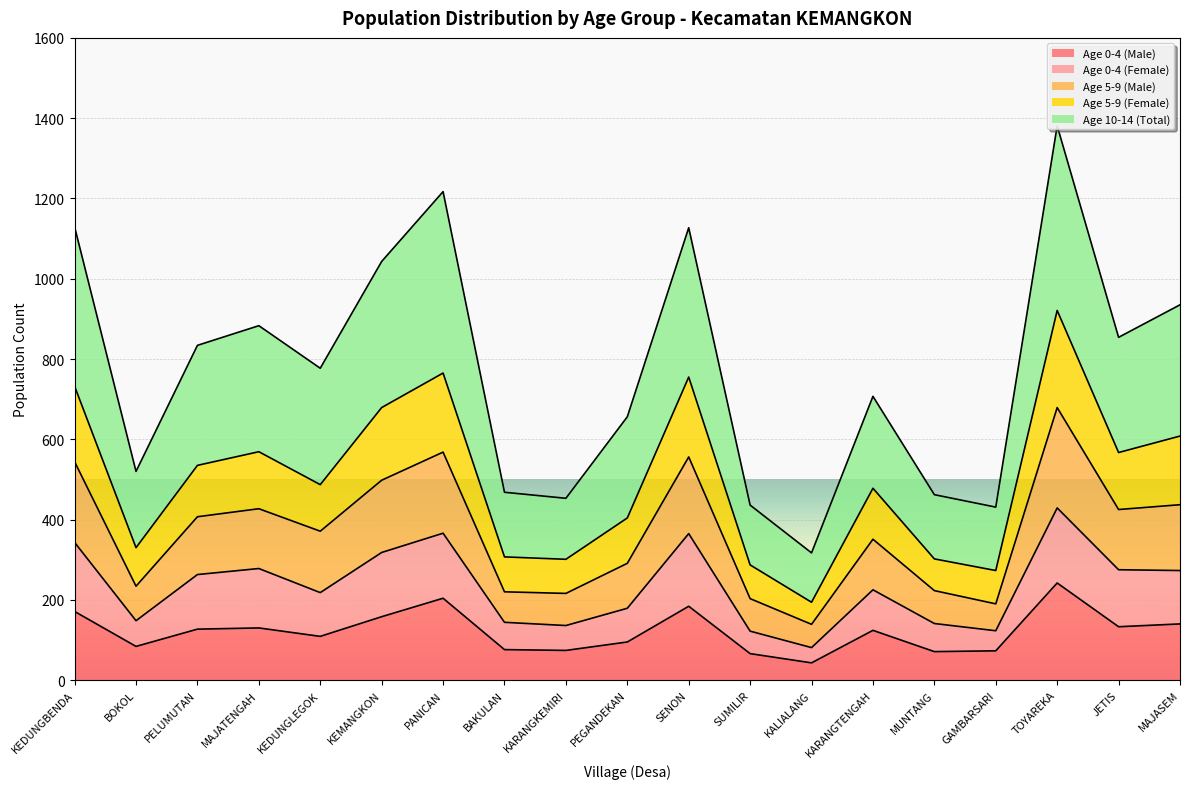

What is the total value across all series at KEDUNGBENDA?

1129